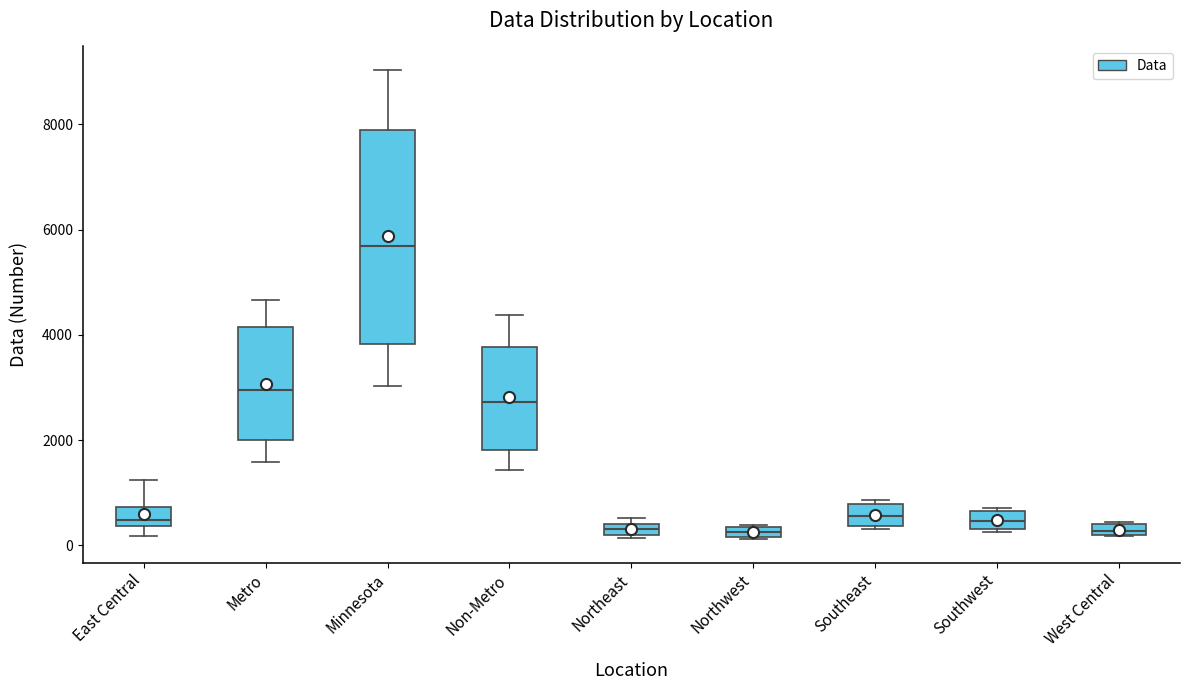

Comparing the boxes themselves (not the whiskers), which one is the tallest?

Minnesota